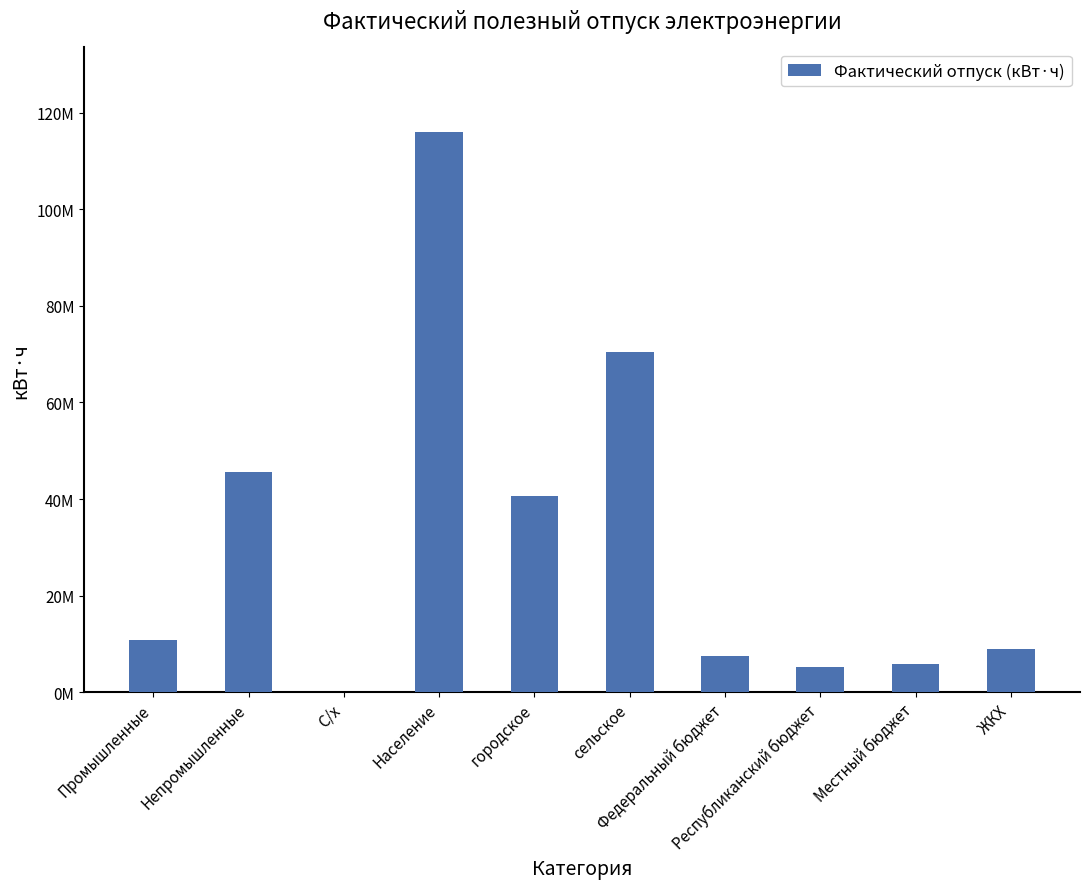

What is the change in value from Промышленные to Местный бюджет?

-4997346